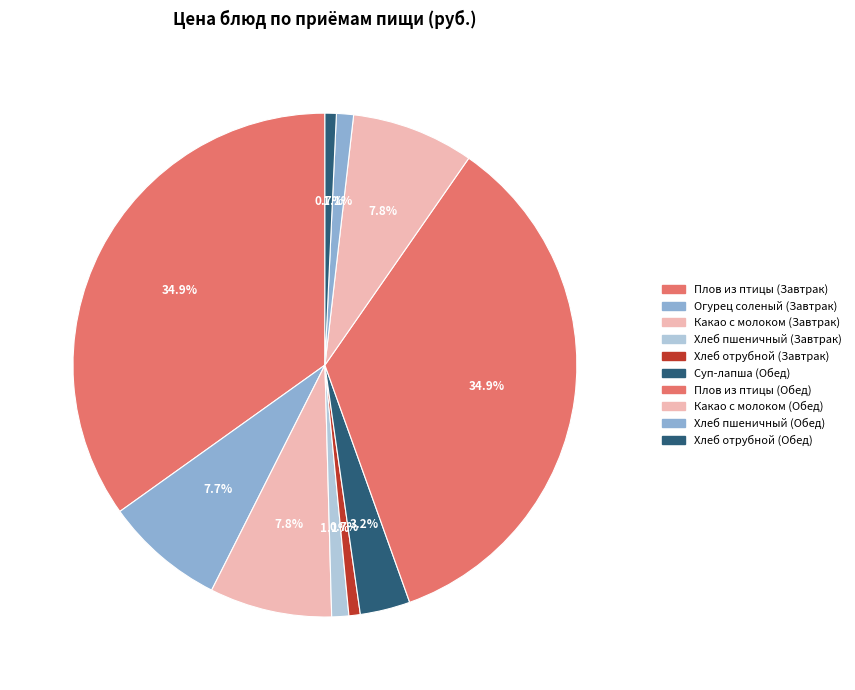

To the nearest percent, what is the average slice percentage?

10%